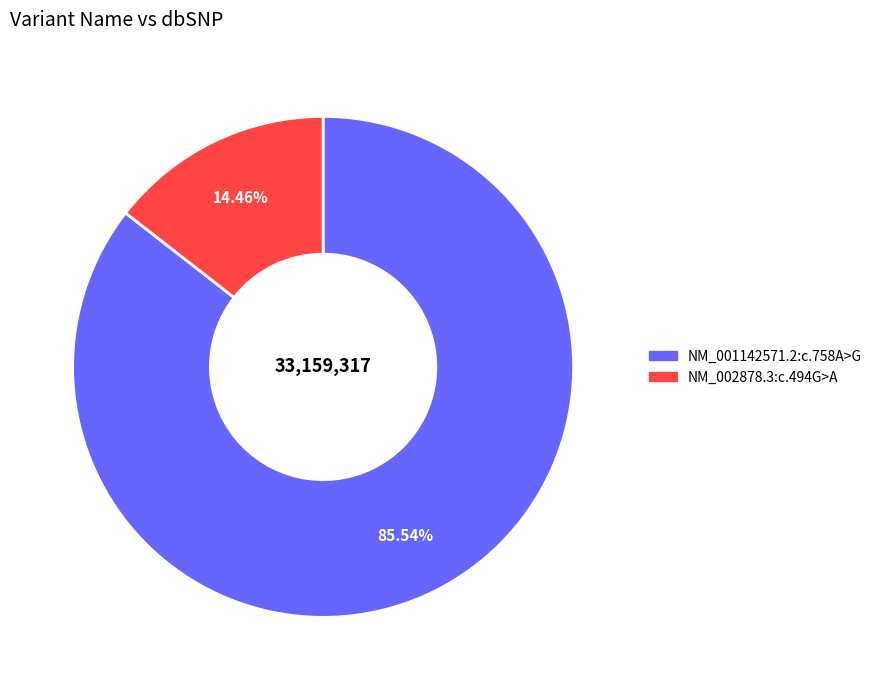

To the nearest percent, what is the combined percentage of NM_001142571.2:c.758A>G and NM_002878.3:c.494G>A?

100%